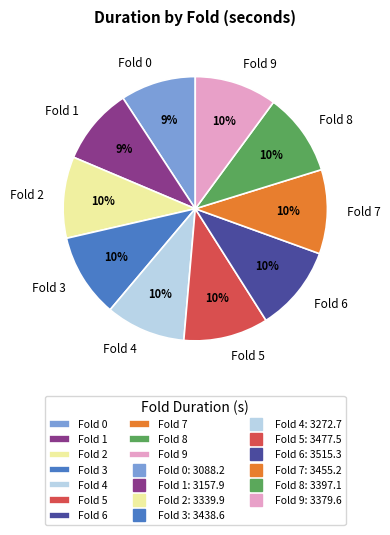

Is it true that Fold 4 is 10% of the pie?

True